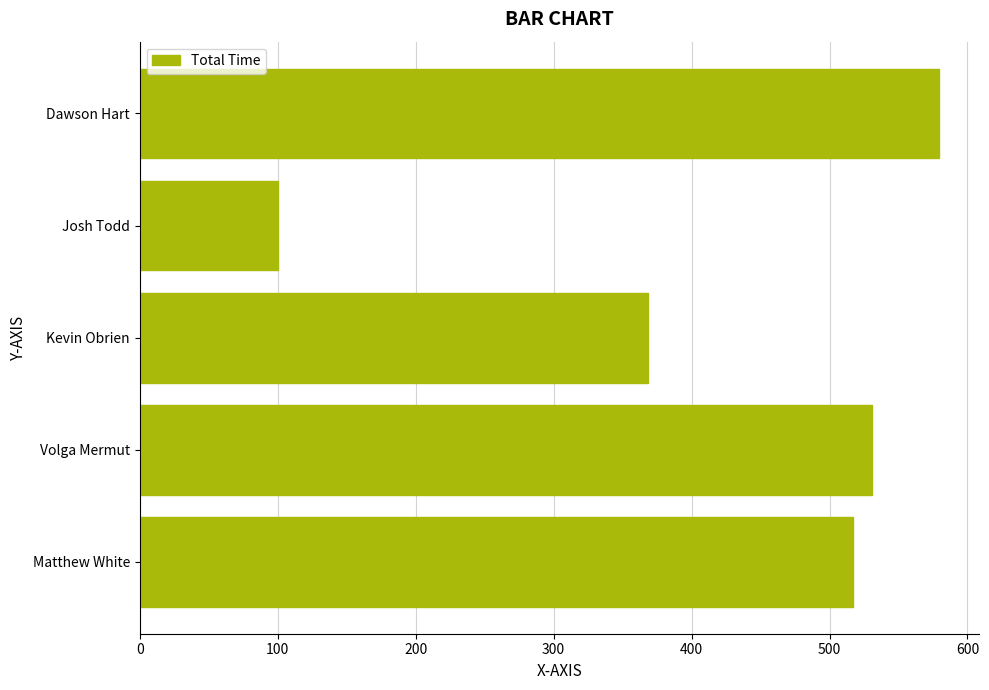

What is the difference between the maximum and minimum values?

479.3